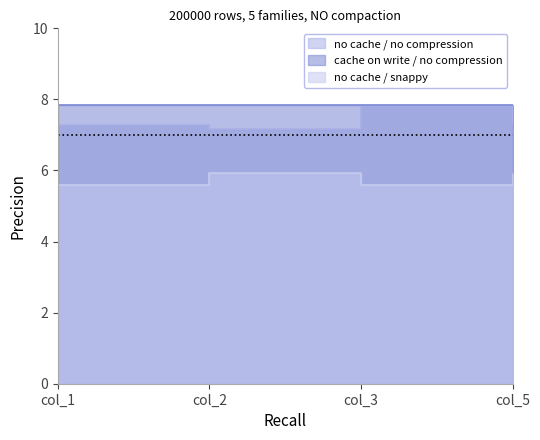

Rank the series at col_1 from highest to lowest value.

cache on write / no compression, no cache / no compression, no cache / snappy